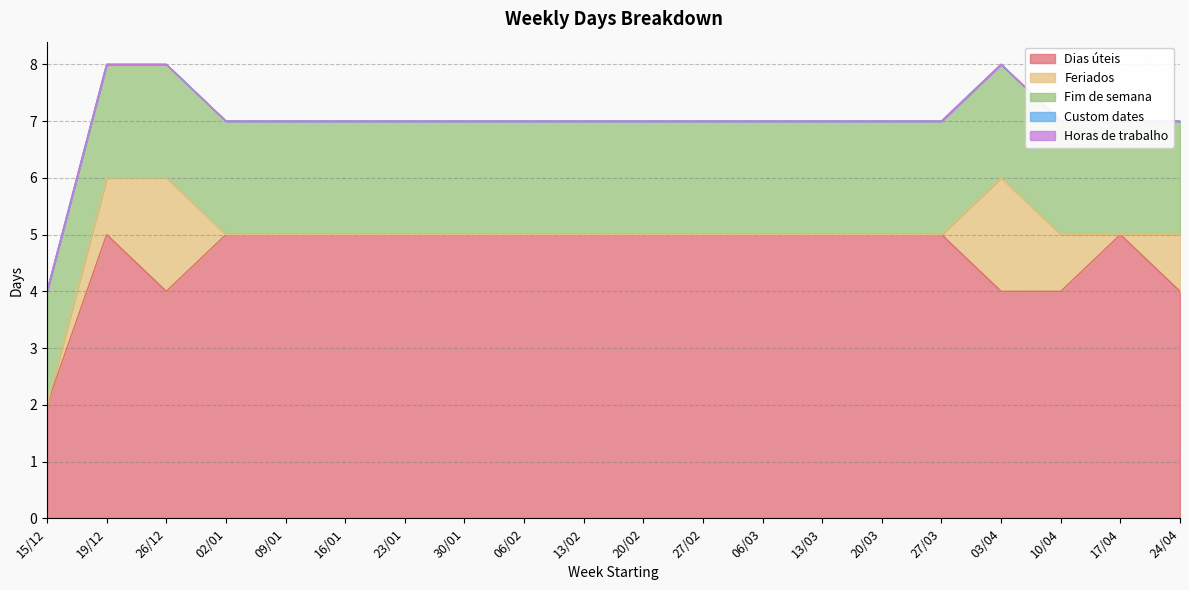

List the labels in order of Feriados value, largest first.

26/12, 03/04, 19/12, 10/04, 24/04, 15/12, 02/01, 09/01, 16/01, 23/01, 30/01, 06/02, 13/02, 20/02, 27/02, 06/03, 13/03, 20/03, 27/03, 17/04